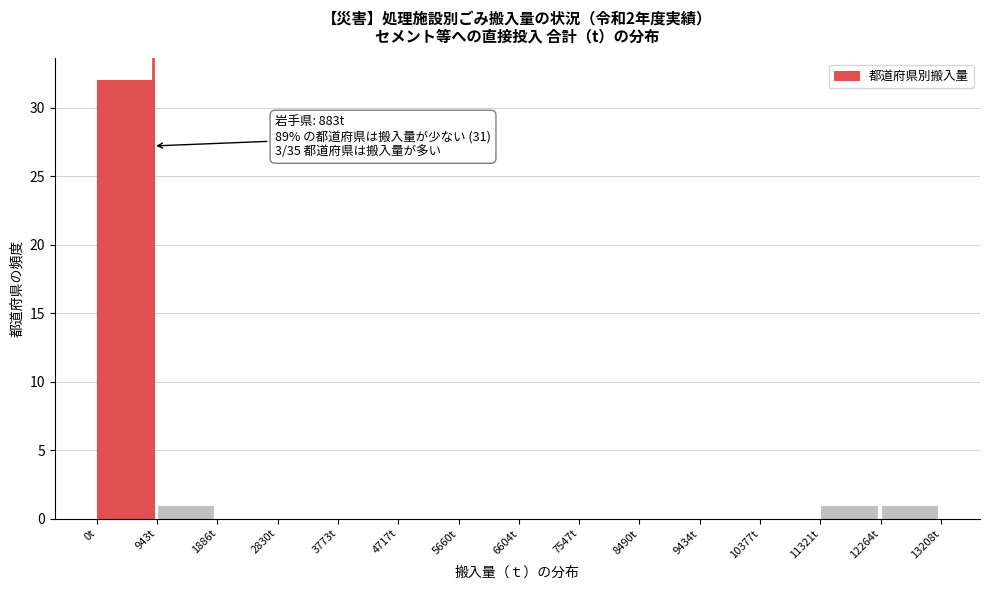

Which range on the x-axis has the tallest bar?

0 to 900